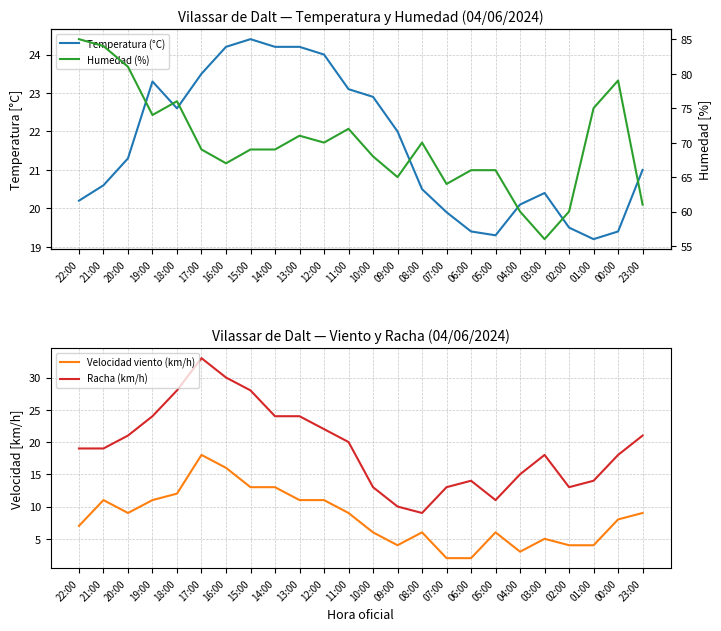

Where is Humedad (%) nearest to the value 70?

12:00